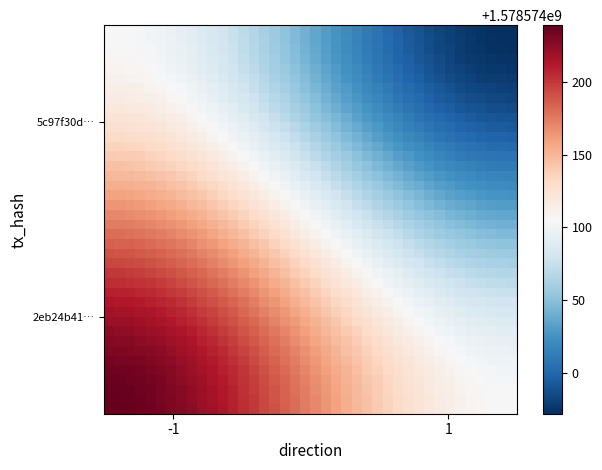

Which has a higher value, direction or time_stamp?

time_stamp